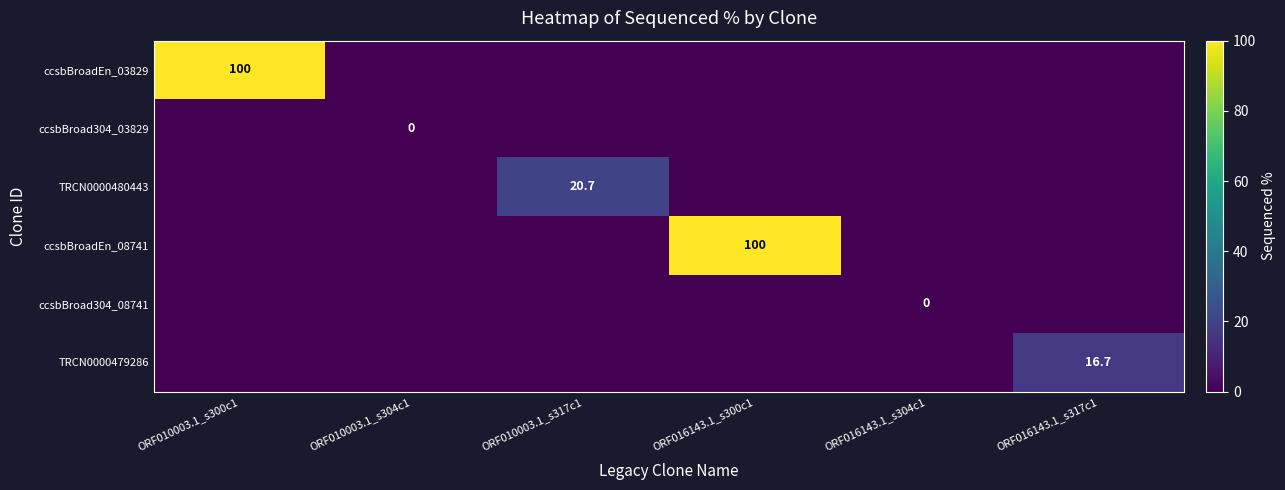

What is the greatest value displayed?

100.0